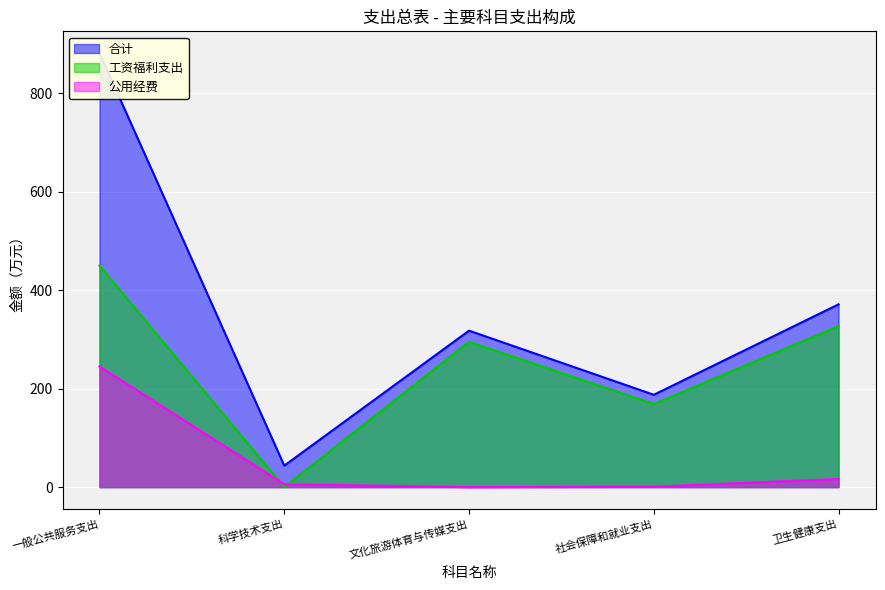

True or false: 公用经费 and 合计 intersect in this chart.

False